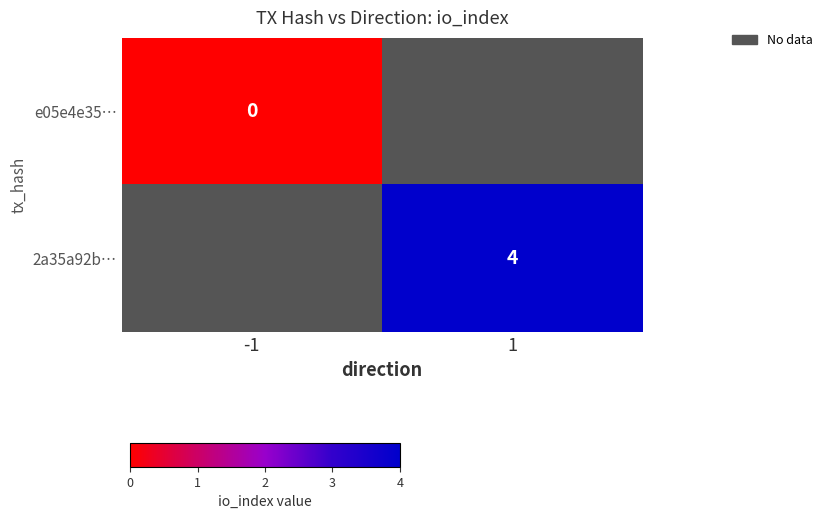

Is the value of e05e4e35… at -1 greater than the value of 2a35a92b… at 1?

No